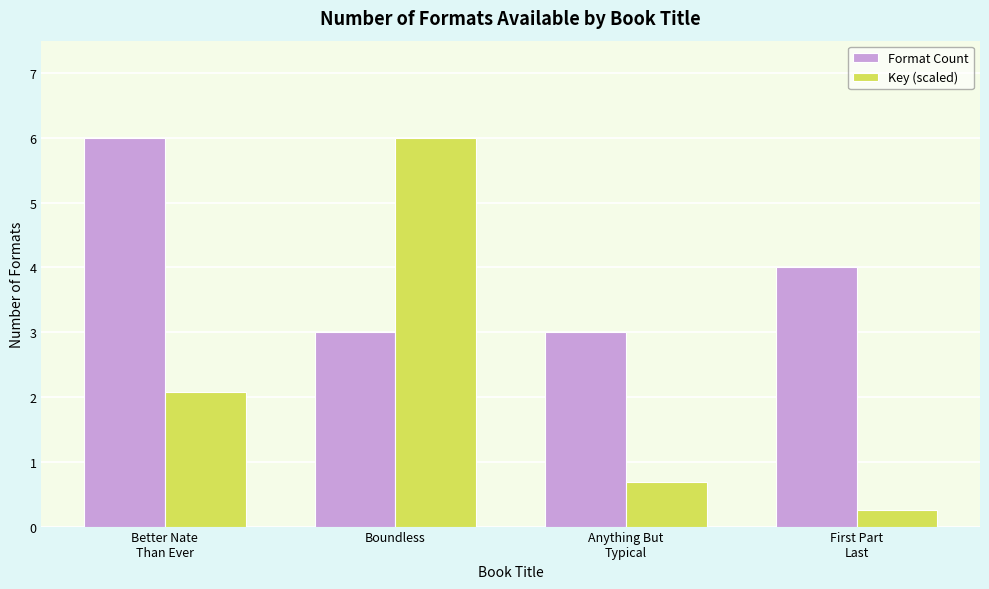

How many bars are there in total?

8